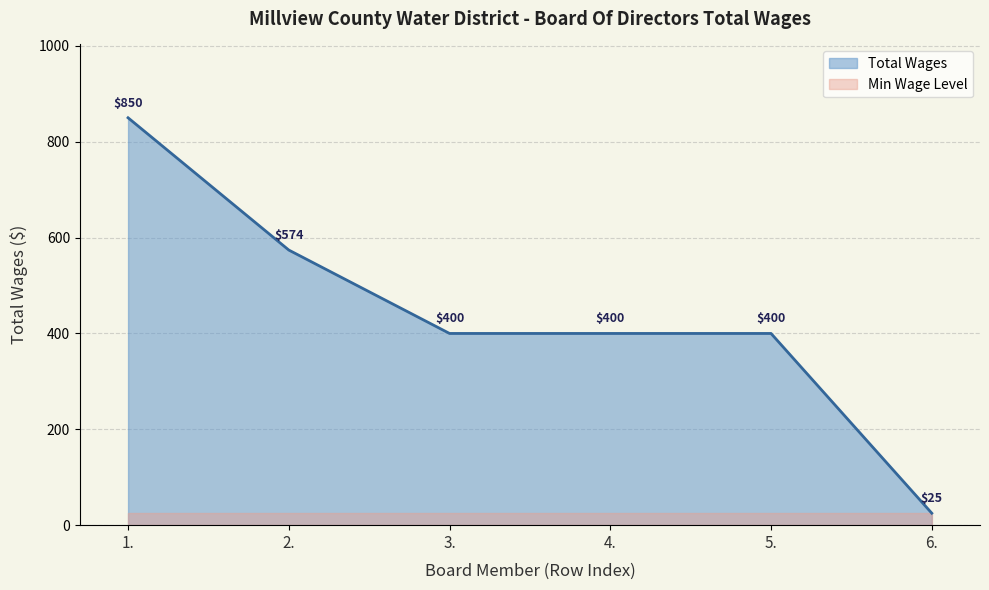

The value at 4. is 142. True or false?

False